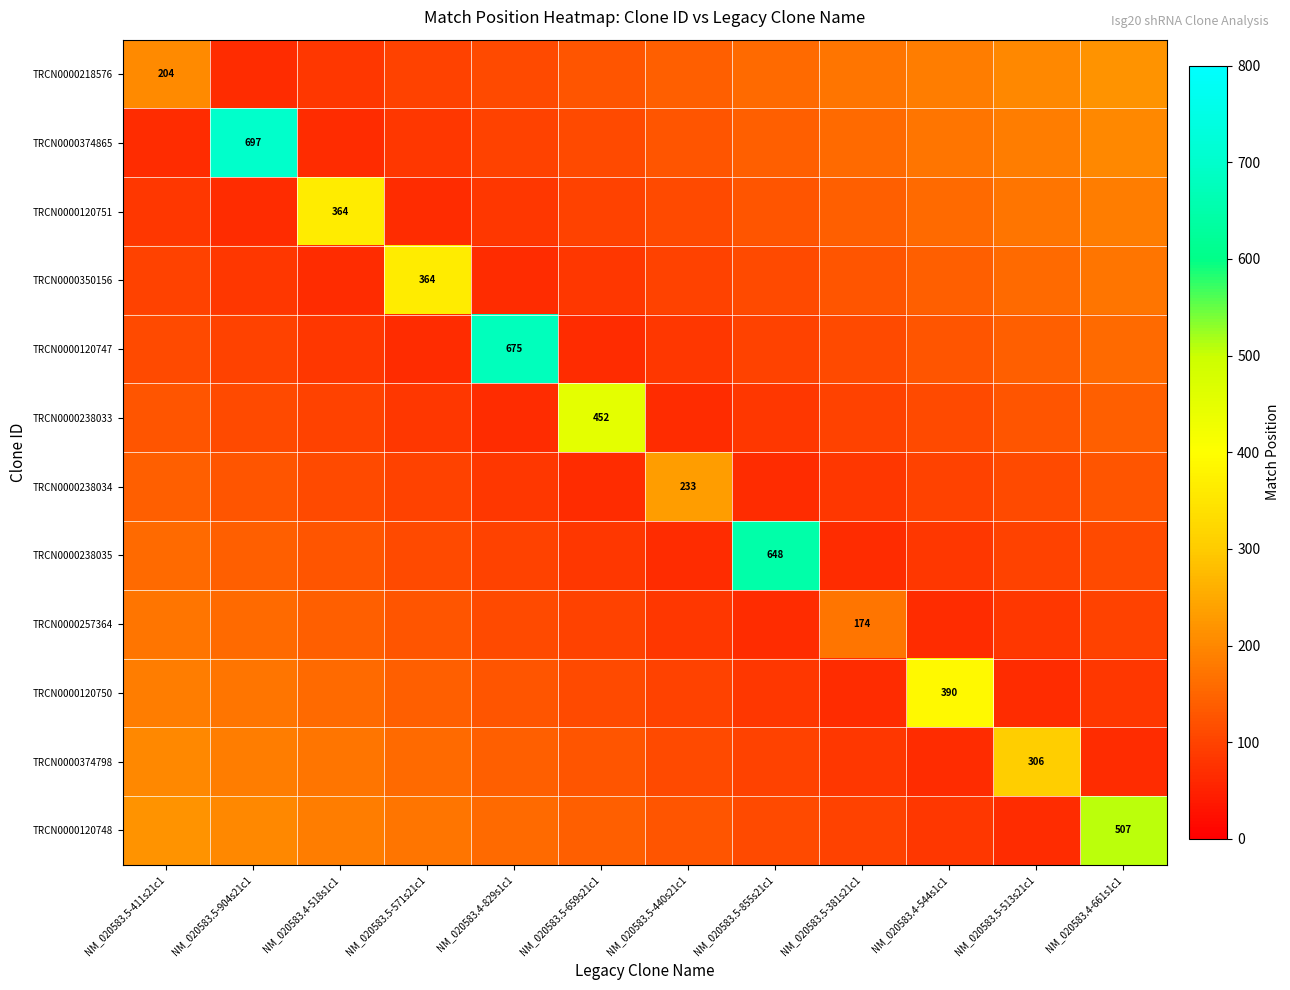

What is the sum of all TRCN0000218576 values?

1768.2